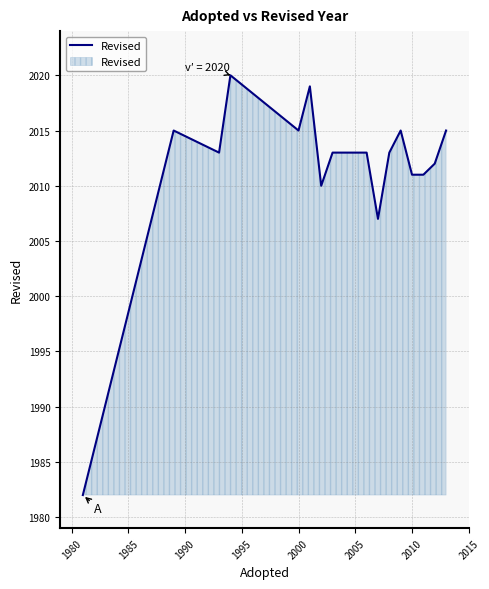

What is the maximum value shown in the chart?

2020